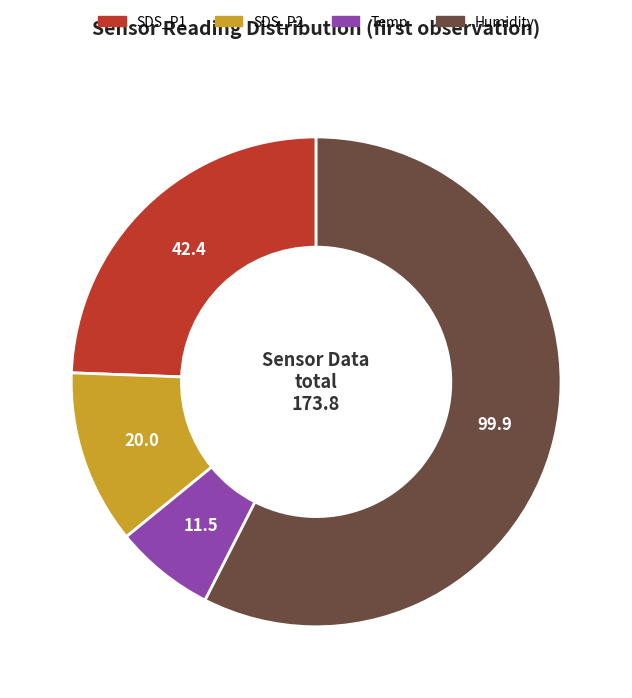

How many slices are in this pie chart?

4